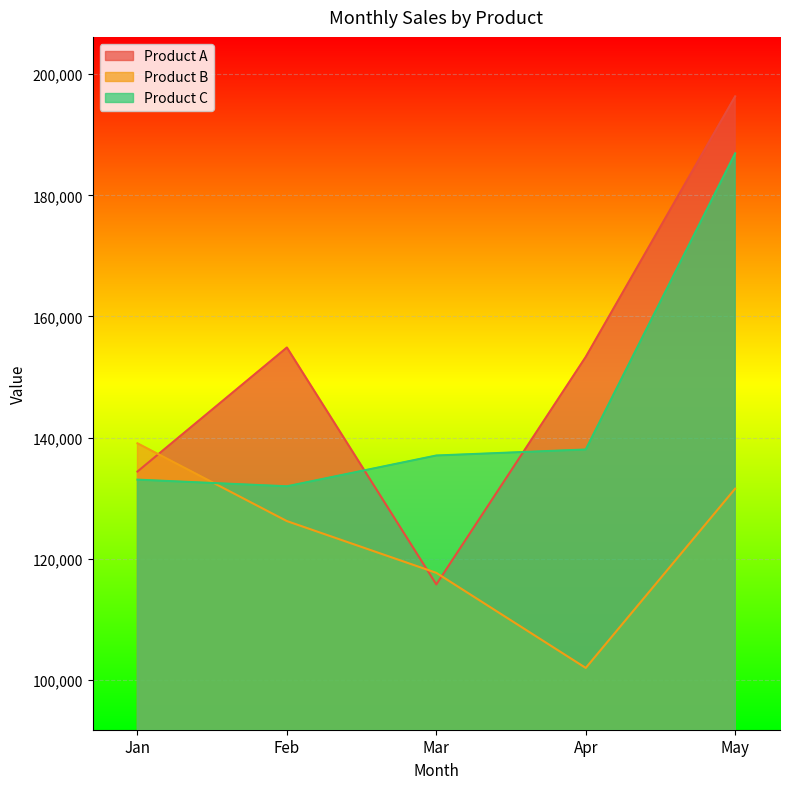

Between Mar and May, which series saw the biggest shift?

Product A